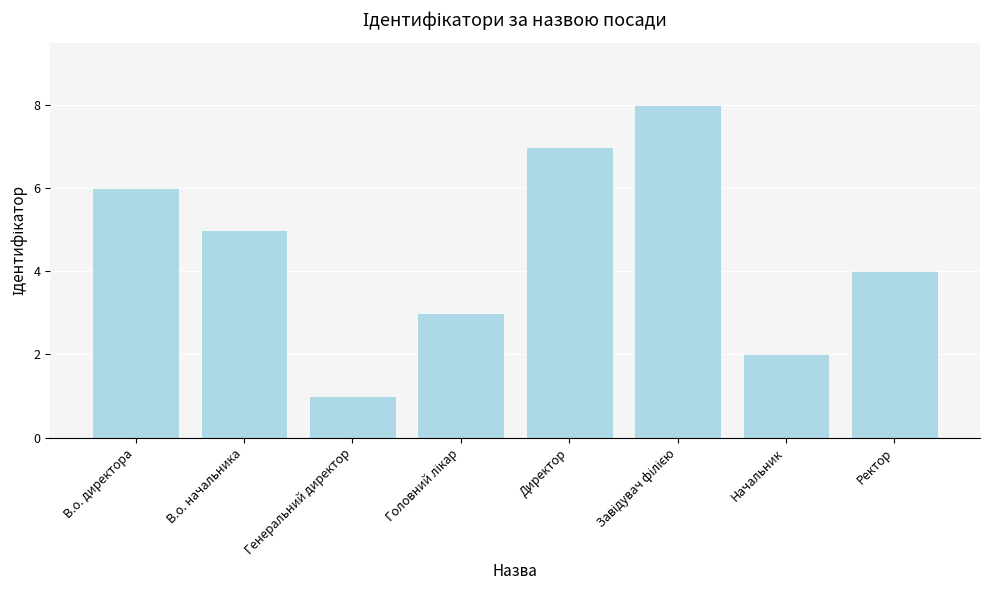

At which label does the data first exceed 5?

В.о. директора